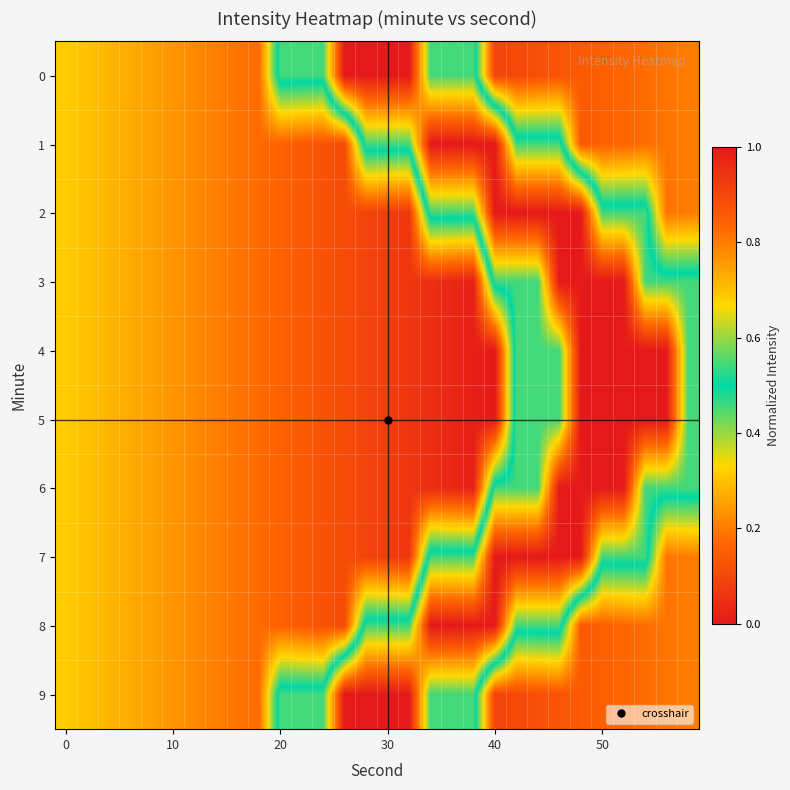

Reading right to left, transcribe all the data shown in this chart.

0: 0.2	0.2	0.2	0.2	0.2	0.1	0.1	0.1	0.1	0.1	0.5	0.5	0.5	1.0	1.0	1.0	1.0	0.5	0.5	0.5	0.2	0.2	0.2	0.2	0.2	0.3	0.3	0.3	0.3	0.3
1: 0.2	0.2	0.2	0.2	0.2	0.1	0.5	0.5	0.5	1.0	1.0	1.0	1.0	0.5	0.5	0.5	0.1	0.1	0.1	0.2	0.2	0.2	0.2	0.2	0.2	0.3	0.3	0.3	0.3	0.3
2: 0.2	0.2	0.5	0.5	0.5	1.0	1.0	1.0	1.0	1.0	0.5	0.5	0.5	0.1	0.1	0.1	0.1	0.1	0.1	0.2	0.2	0.2	0.2	0.2	0.2	0.3	0.3	0.3	0.3	0.3
3: 0.5	0.5	0.5	1.0	1.0	1.0	1.0	0.5	0.5	0.5	0.0	0.0	0.0	0.1	0.1	0.1	0.1	0.1	0.1	0.2	0.2	0.2	0.2	0.2	0.2	0.3	0.3	0.3	0.3	0.3
4: 0.5	1.0	1.0	1.0	1.0	1.0	0.5	0.5	0.5	0.0	0.0	0.0	0.0	0.1	0.1	0.1	0.1	0.1	0.1	0.2	0.2	0.2	0.2	0.2	0.2	0.3	0.3	0.3	0.3	0.3
5: 0.5	1.0	1.0	1.0	1.0	1.0	0.5	0.5	0.5	0.0	0.0	0.0	0.0	0.1	0.1	0.1	0.1	0.1	0.1	0.2	0.2	0.2	0.2	0.2	0.2	0.3	0.3	0.3	0.3	0.3
6: 0.5	0.5	0.5	1.0	1.0	1.0	1.0	0.5	0.5	0.5	0.0	0.0	0.0	0.1	0.1	0.1	0.1	0.1	0.1	0.2	0.2	0.2	0.2	0.2	0.2	0.3	0.3	0.3	0.3	0.3
7: 0.2	0.2	0.5	0.5	0.5	1.0	1.0	1.0	1.0	1.0	0.5	0.5	0.5	0.1	0.1	0.1	0.1	0.1	0.1	0.2	0.2	0.2	0.2	0.2	0.2	0.3	0.3	0.3	0.3	0.3
8: 0.2	0.2	0.2	0.2	0.2	0.1	0.5	0.5	0.5	1.0	1.0	1.0	1.0	0.5	0.5	0.5	0.1	0.1	0.1	0.2	0.2	0.2	0.2	0.2	0.2	0.3	0.3	0.3	0.3	0.3
9: 0.2	0.2	0.2	0.2	0.2	0.1	0.1	0.1	0.1	0.1	0.5	0.5	0.5	1.0	1.0	1.0	1.0	0.5	0.5	0.5	0.2	0.2	0.2	0.2	0.2	0.3	0.3	0.3	0.3	0.3